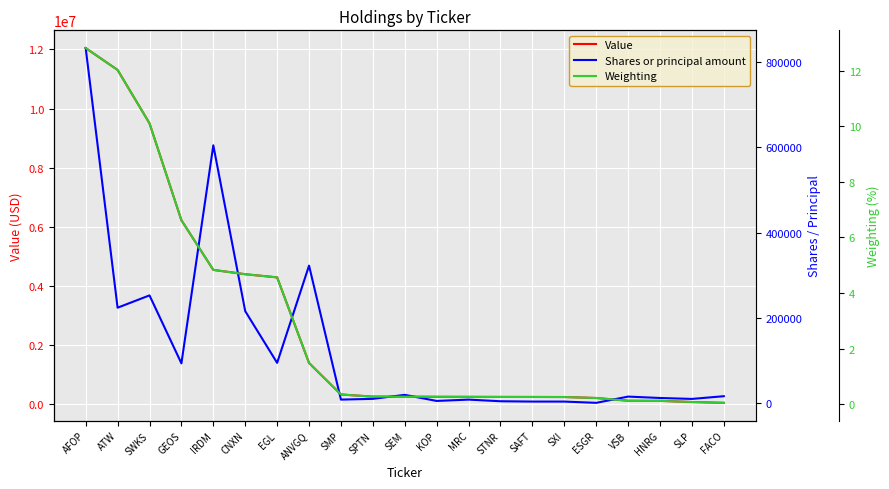

Which series has the largest total across all categories?

Value